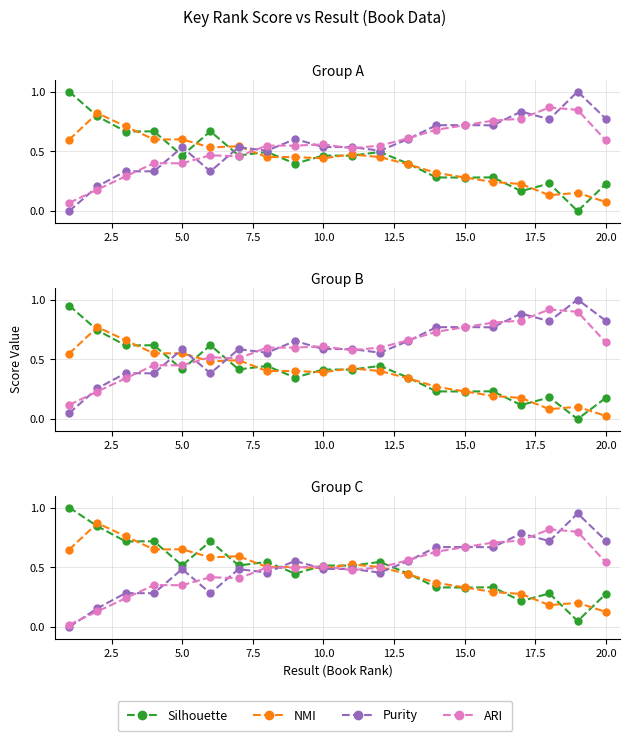

How many intersections are there between NMI and ARI?

3